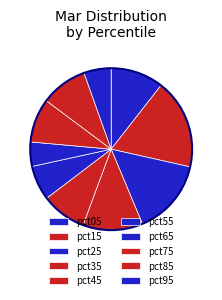

How many slices are in this pie chart?

10